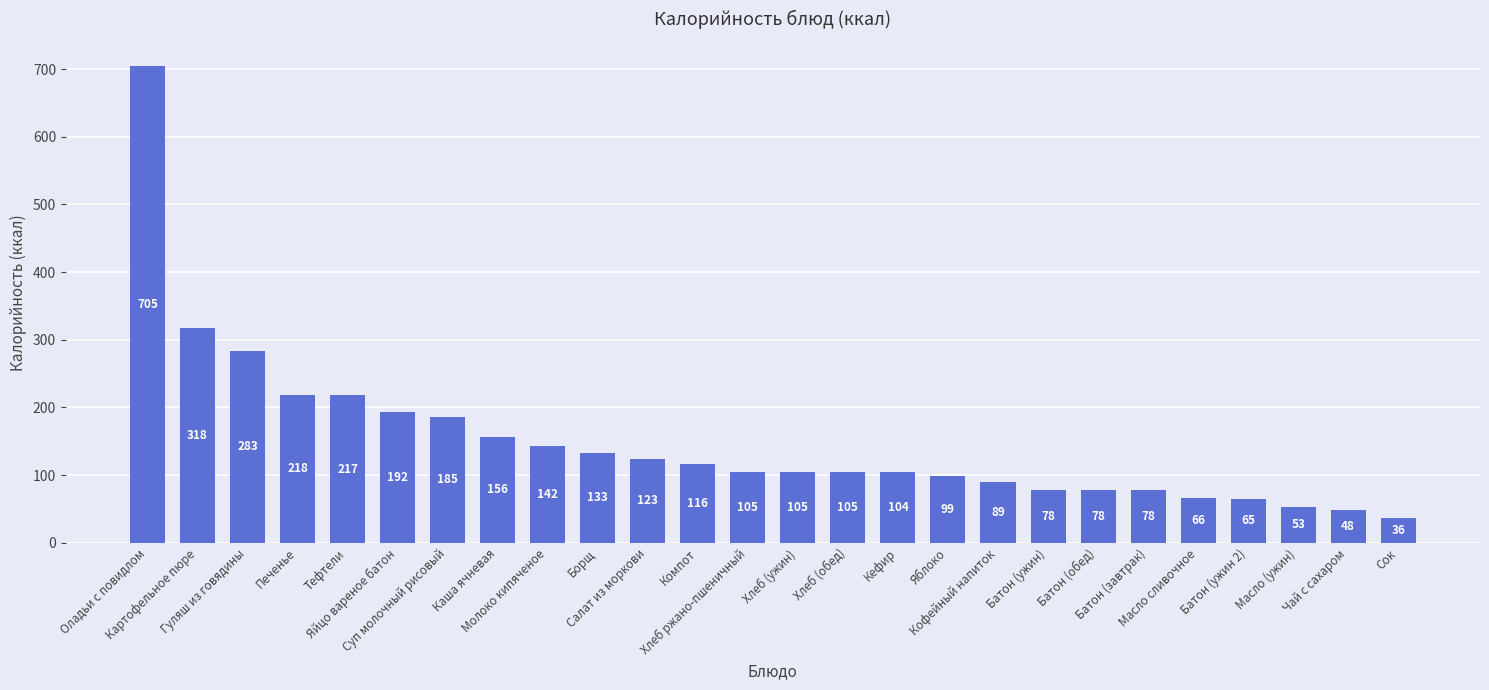

At which label does the data first exceed 105?

Оладьи с повидлом